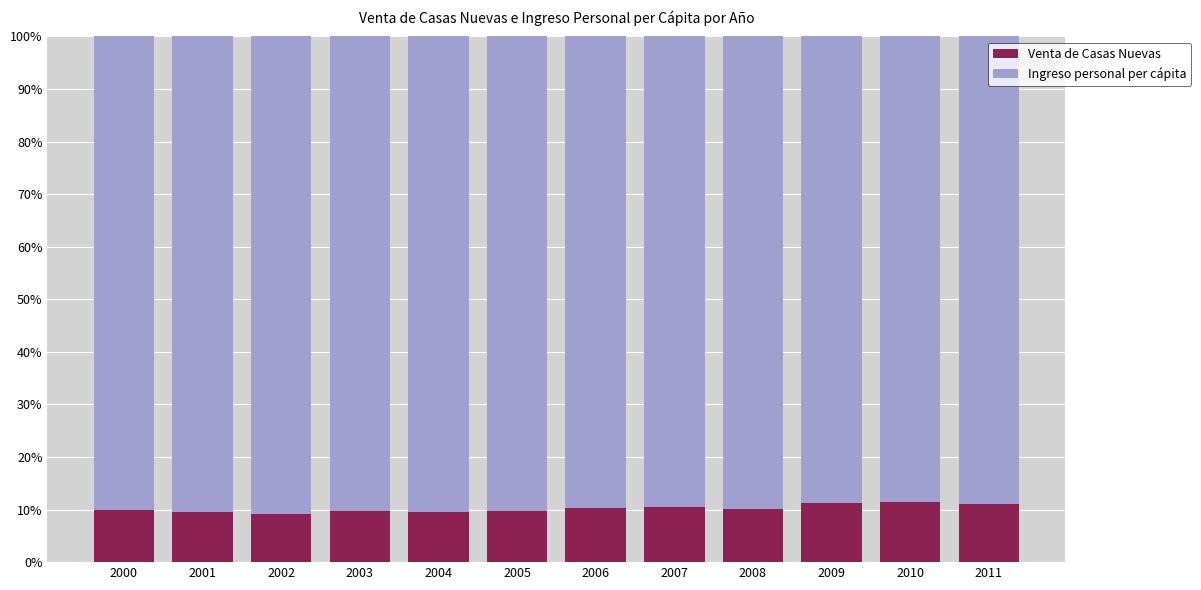

What is the minimum value for Venta de Casas Nuevas?

9.1